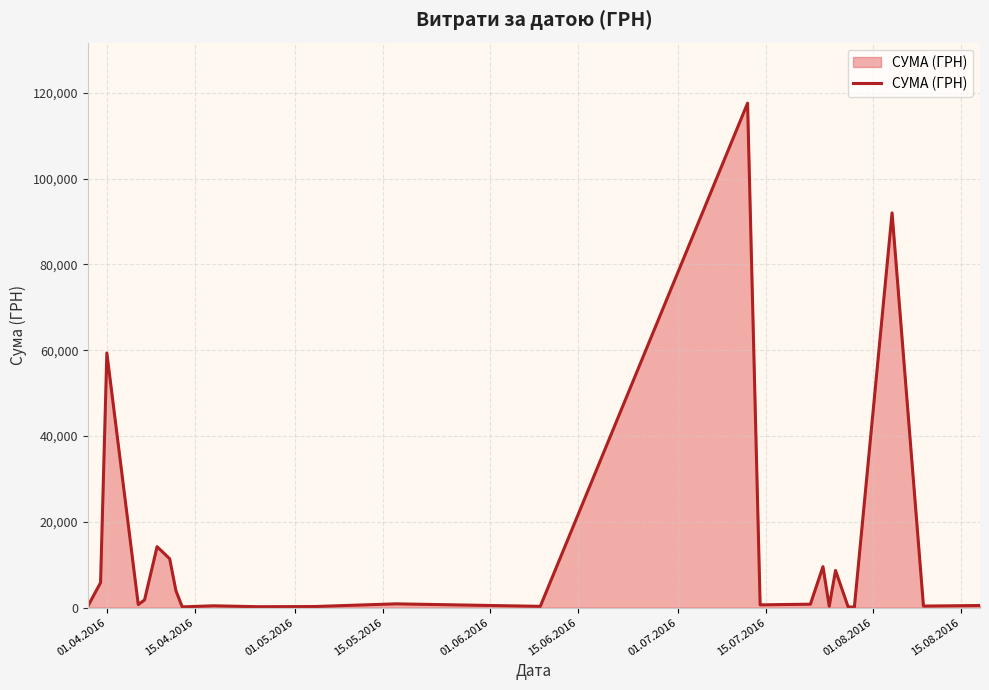

What is the difference between the maximum and minimum values?

117471.0